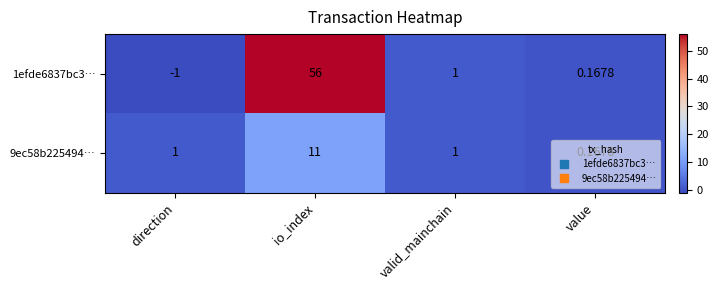

Which category has the lowest value across all series?

direction